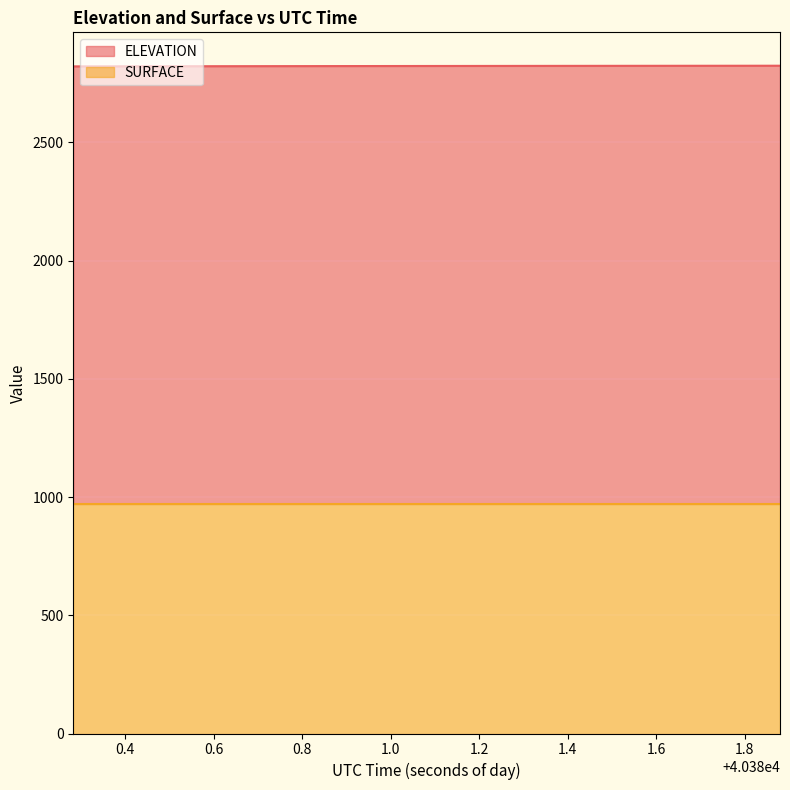

What is the greatest value displayed?

2824.6